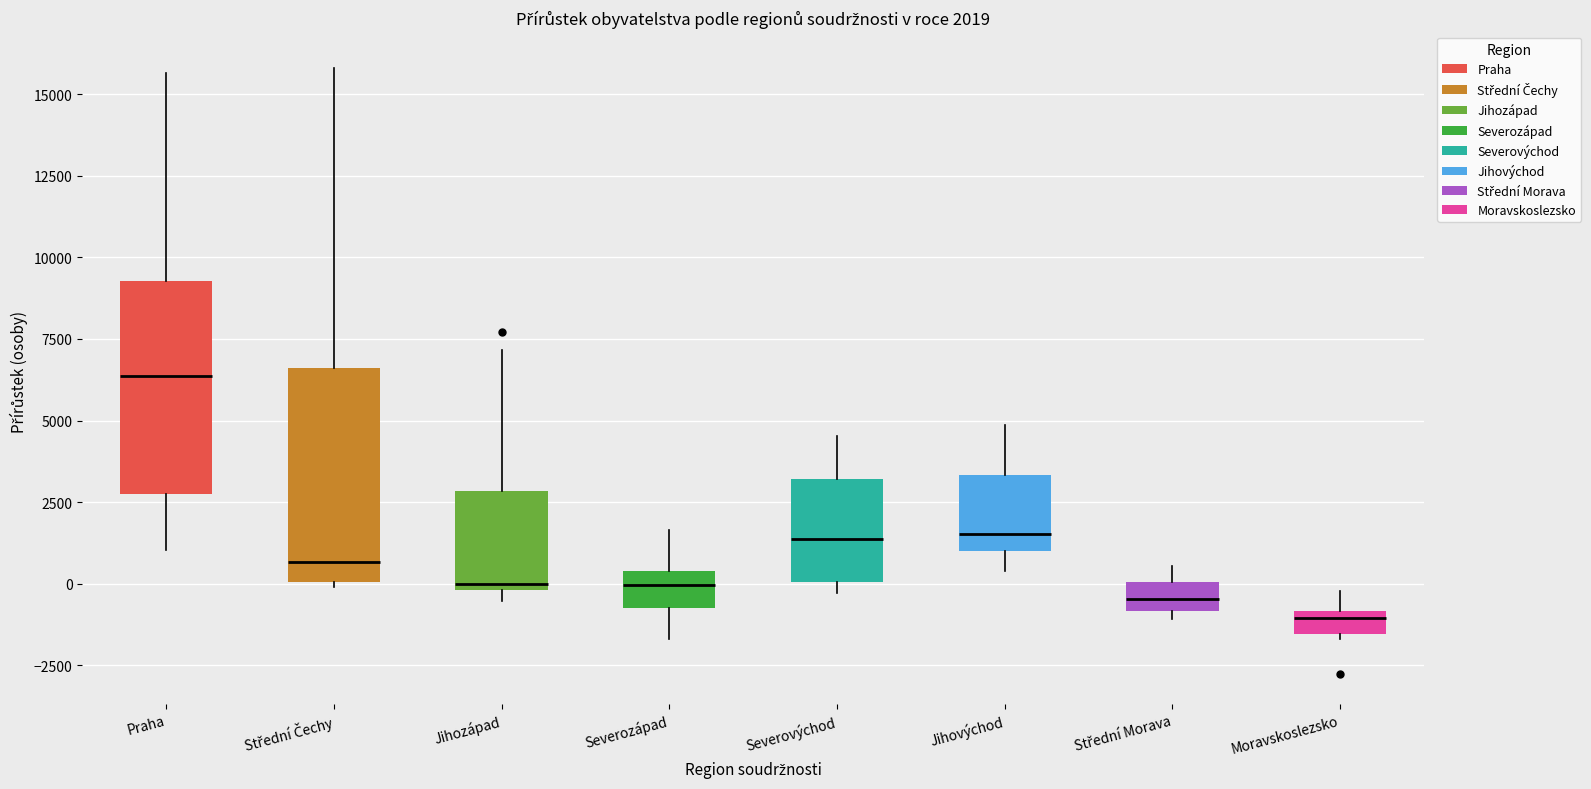

Which box has the highest median line?

Praha